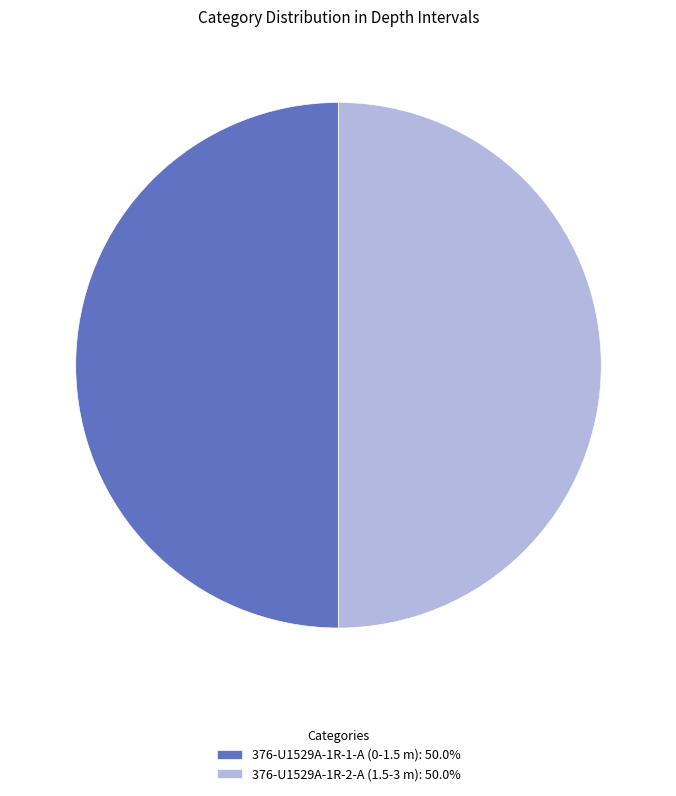

Approximately how many times larger is the value at 376-U1529A-1R-1-A (0-1.5 m): 50.0% compared to 376-U1529A-1R-2-A (1.5-3 m): 50.0%?

1.0